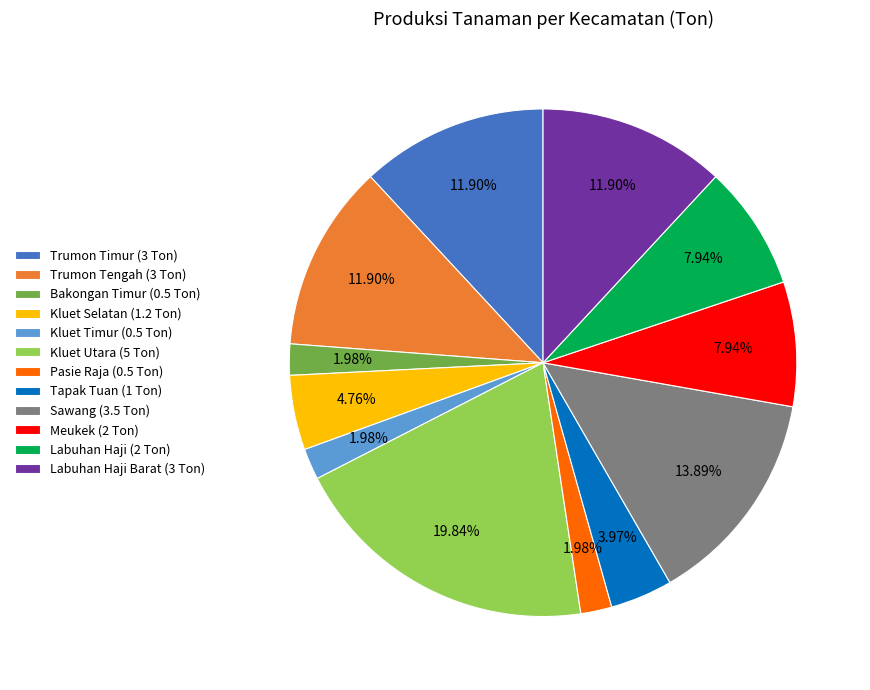

Count the number of slices in the pie.

12